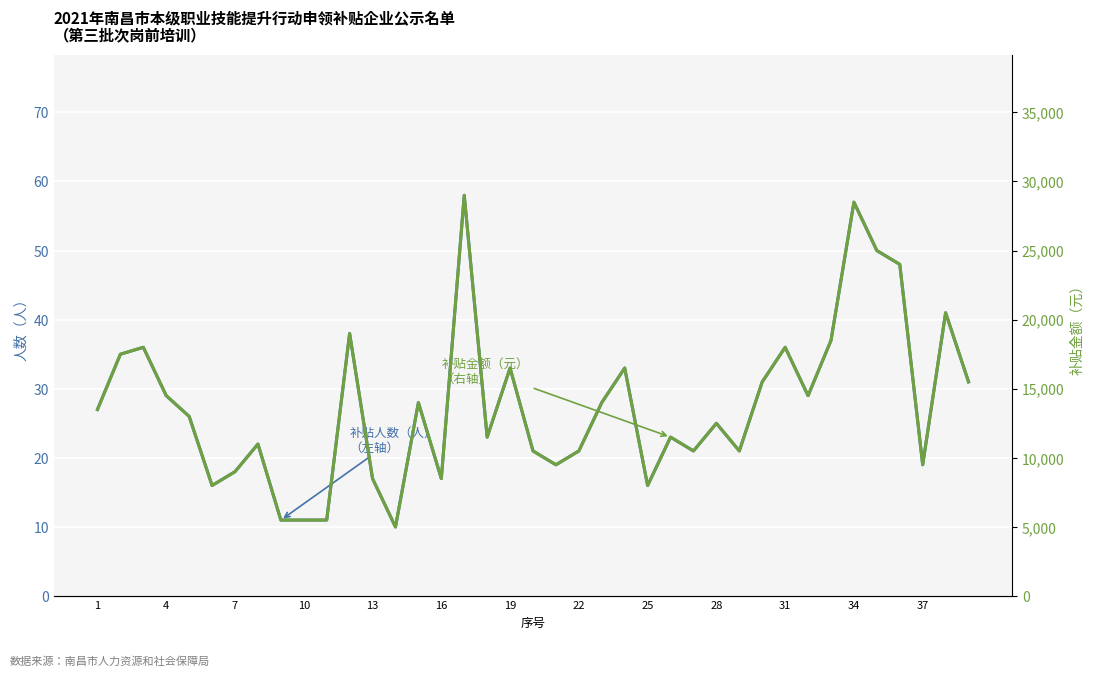

At which label does 补贴金额（元） first exceed 13000?

1